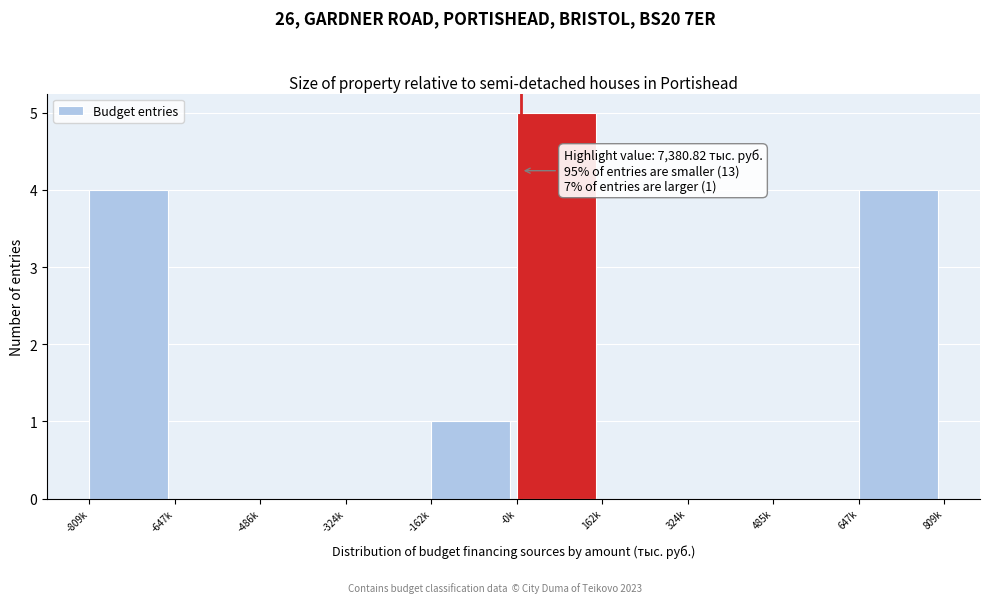

Reading left to right, what are all the values shown in this chart?

-809k=4	-647k=0	-486k=0	-324k=0	-162k=1	-0k=5	162k=0	324k=0	485k=0	647k=4